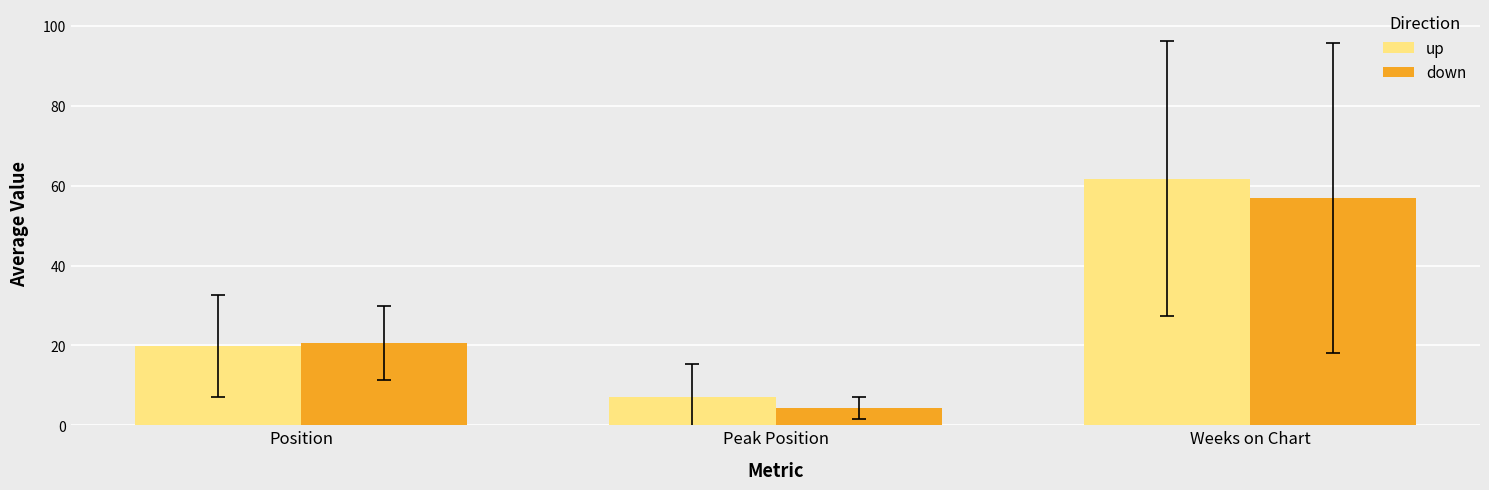

List the series in order of their overall mean, lowest first.

down, up